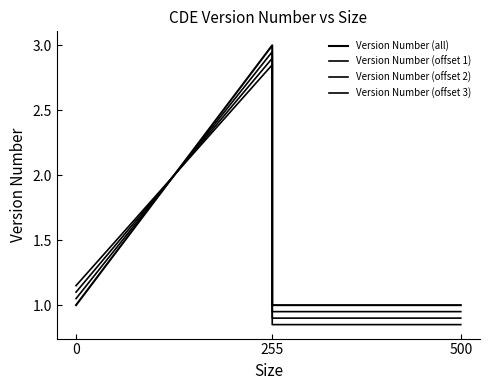

What is the sum of the Version Number (all) values at 9 and 13?

2.0